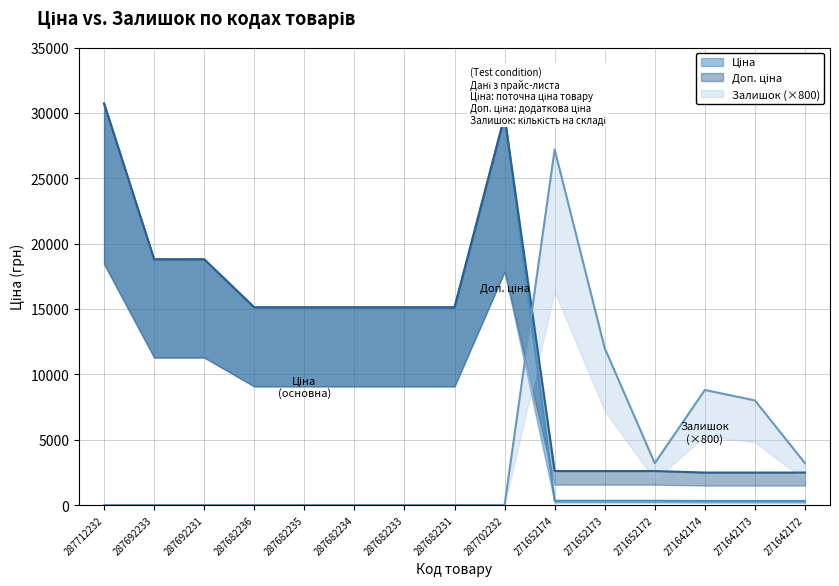

True or false: Ціна has a value of 15120.0 at 287682231.

True